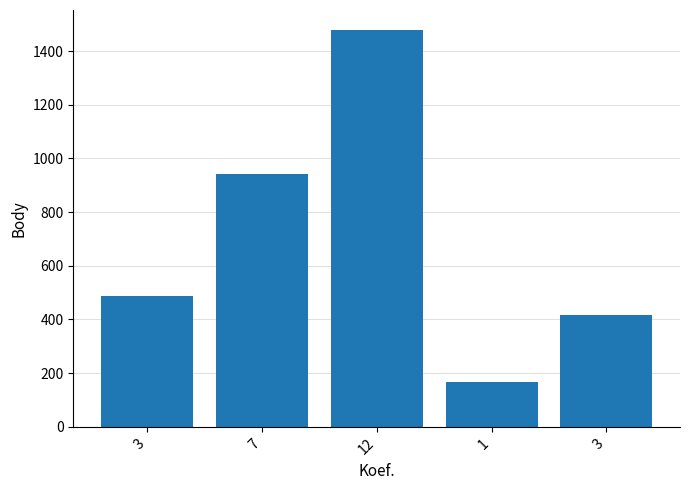

Does the chart contain stacked bars?

No